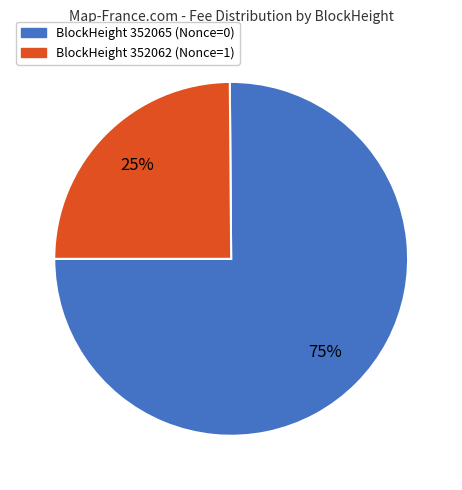

Count the number of slices in the pie.

2